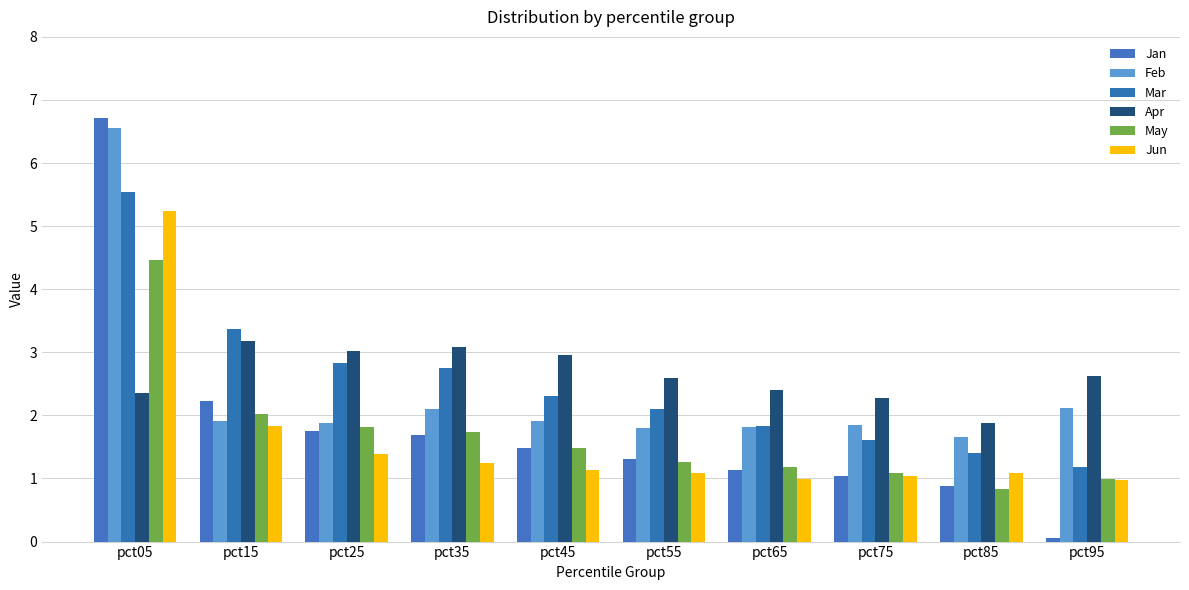

Which series has the widest spread of values?

Jan